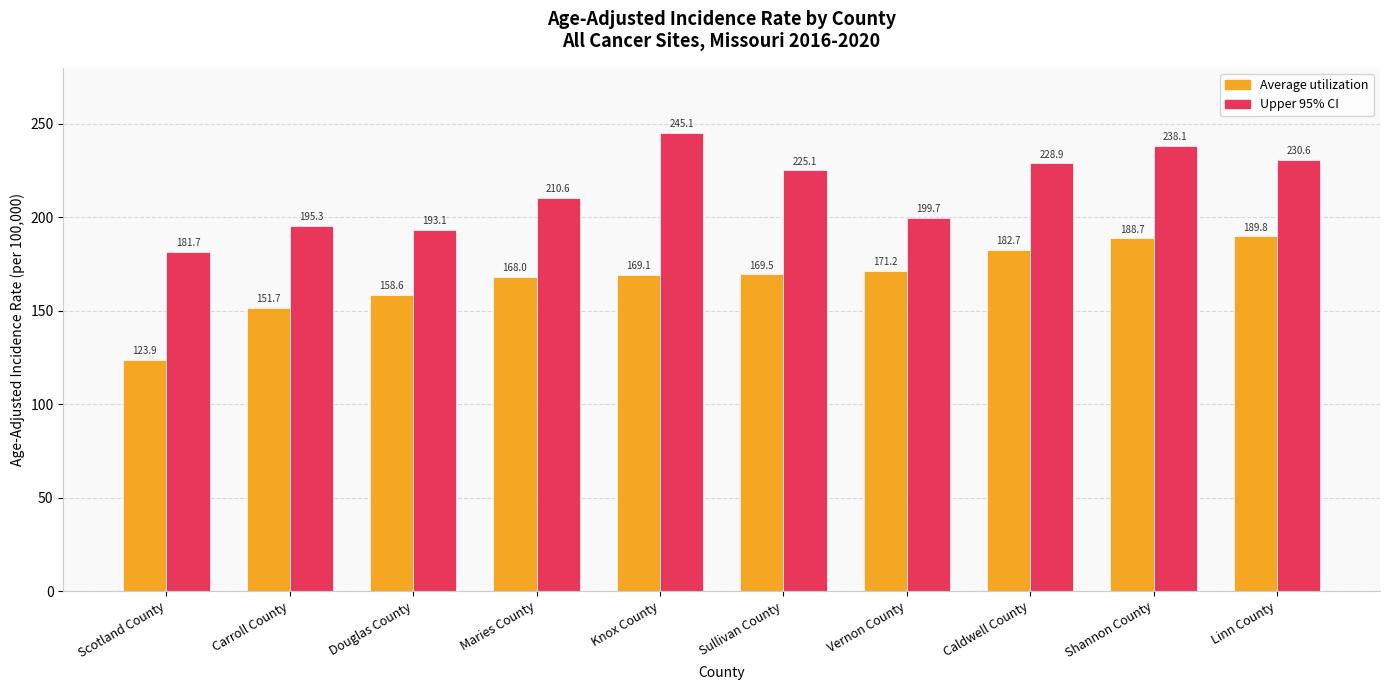

What is the difference between the maximum and minimum values in the Upper 95% CI series?

63.4